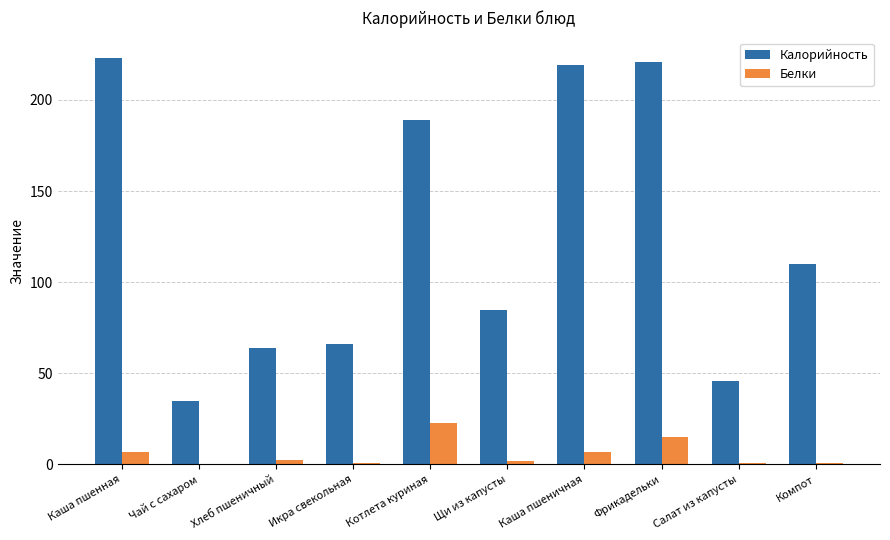

Count the number of data series in this chart.

2